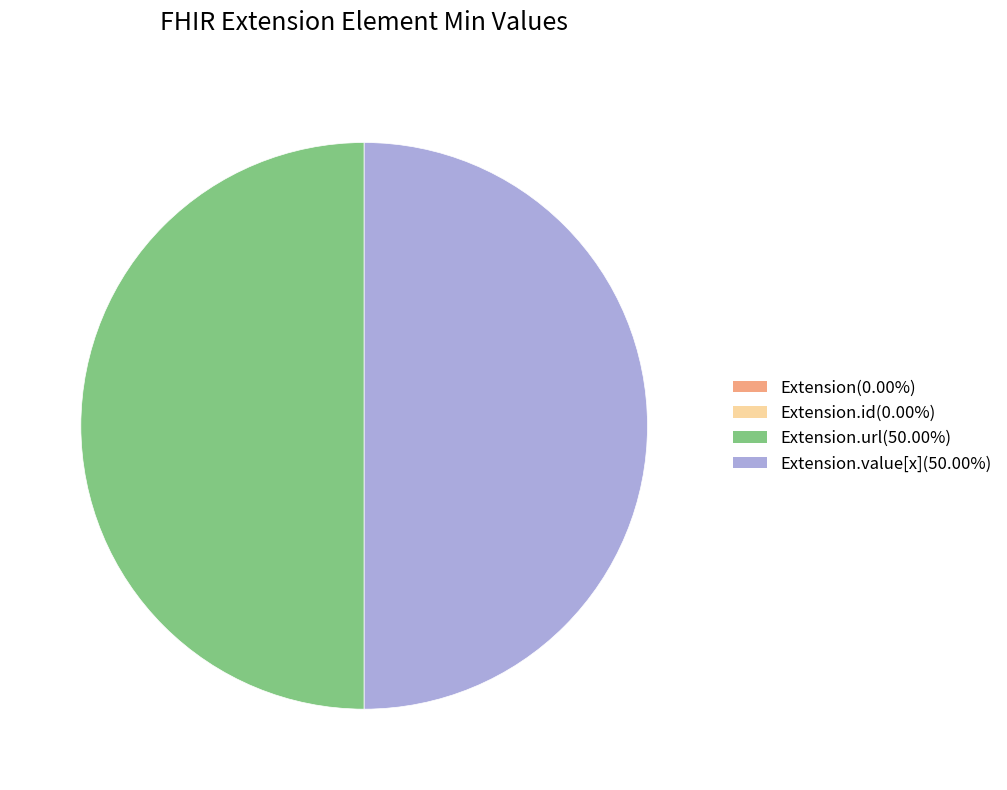

Count the number of slices in the pie.

4